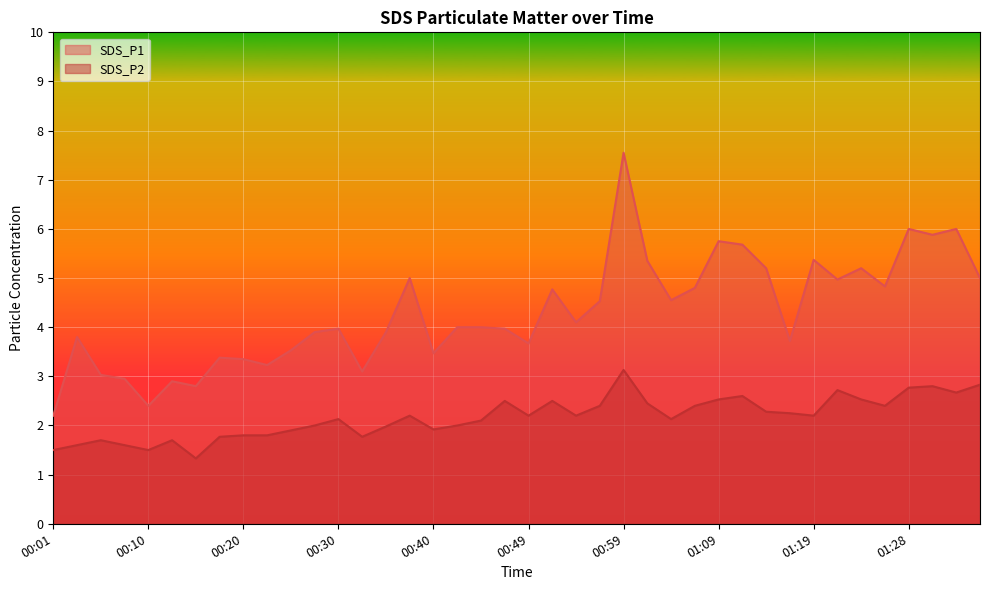

What is the minimum value shown in the chart?

1.3